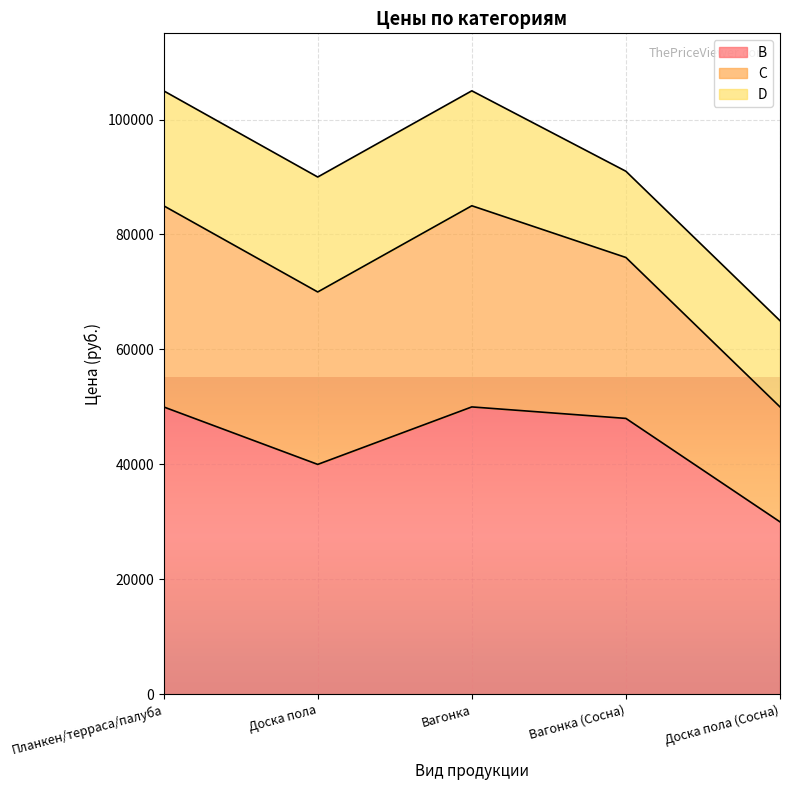

What is the difference between the B values at Планкен/терраса/палуба and Доска пола?

10000